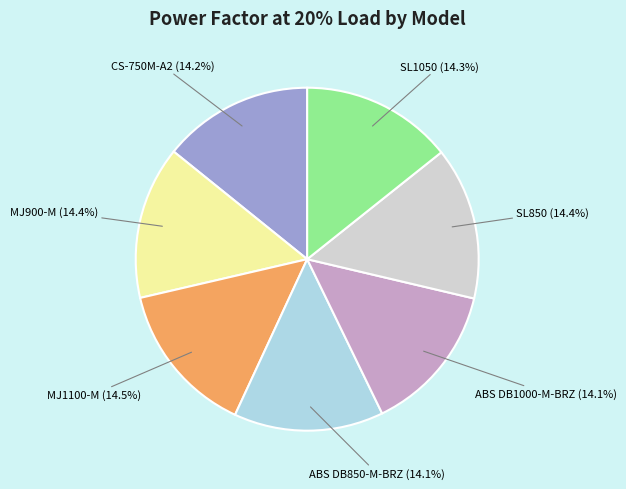

How many slices are in this pie chart?

7